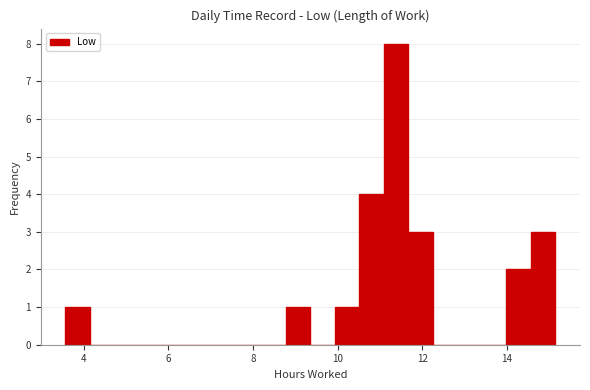

Around what value on the x-axis is the tallest bar? Give the approximate position of its centre, as read against the axis.

11.4